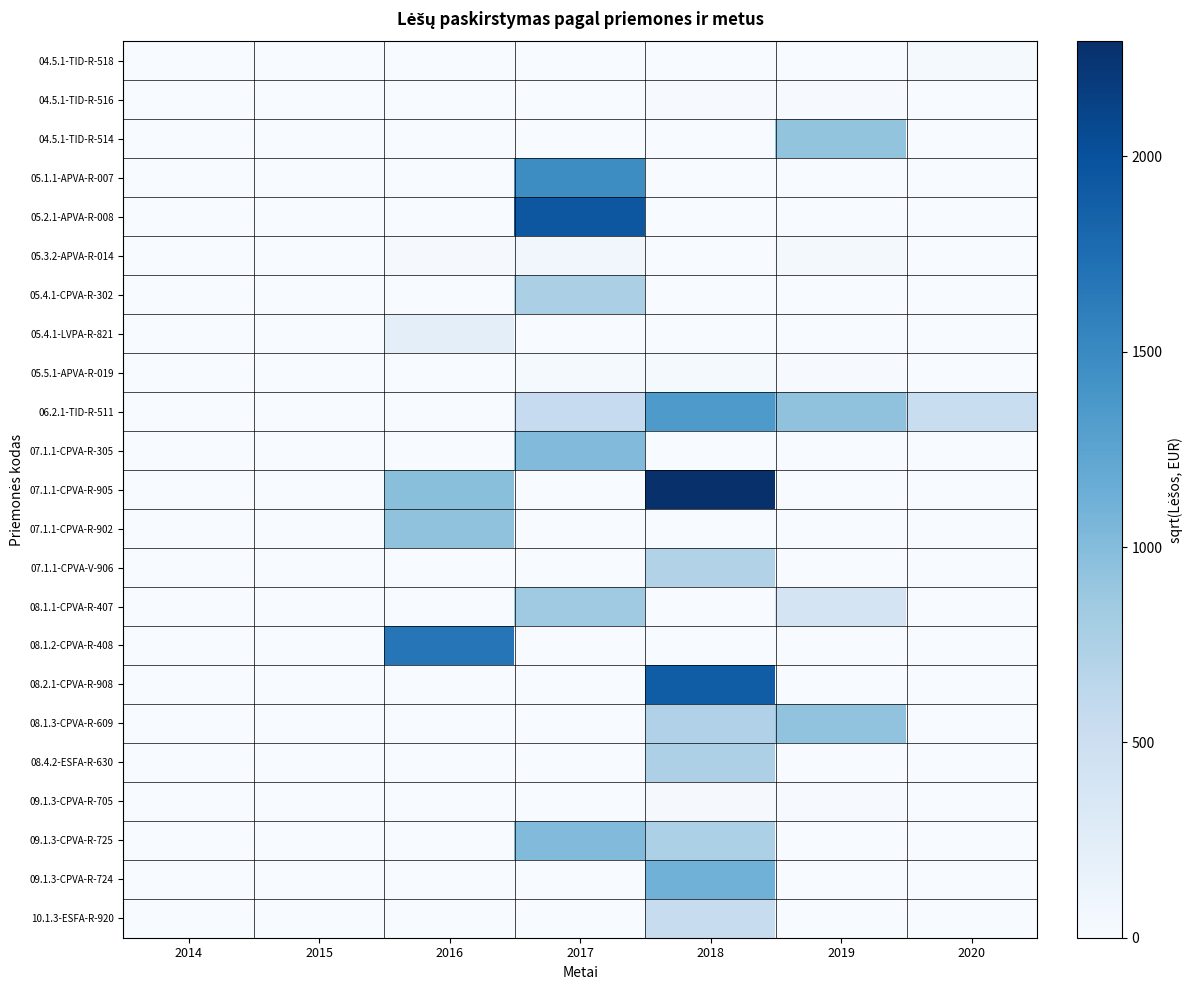

Between 2014 and 2017, which series saw the biggest shift?

05.2.1-APVA-R-008